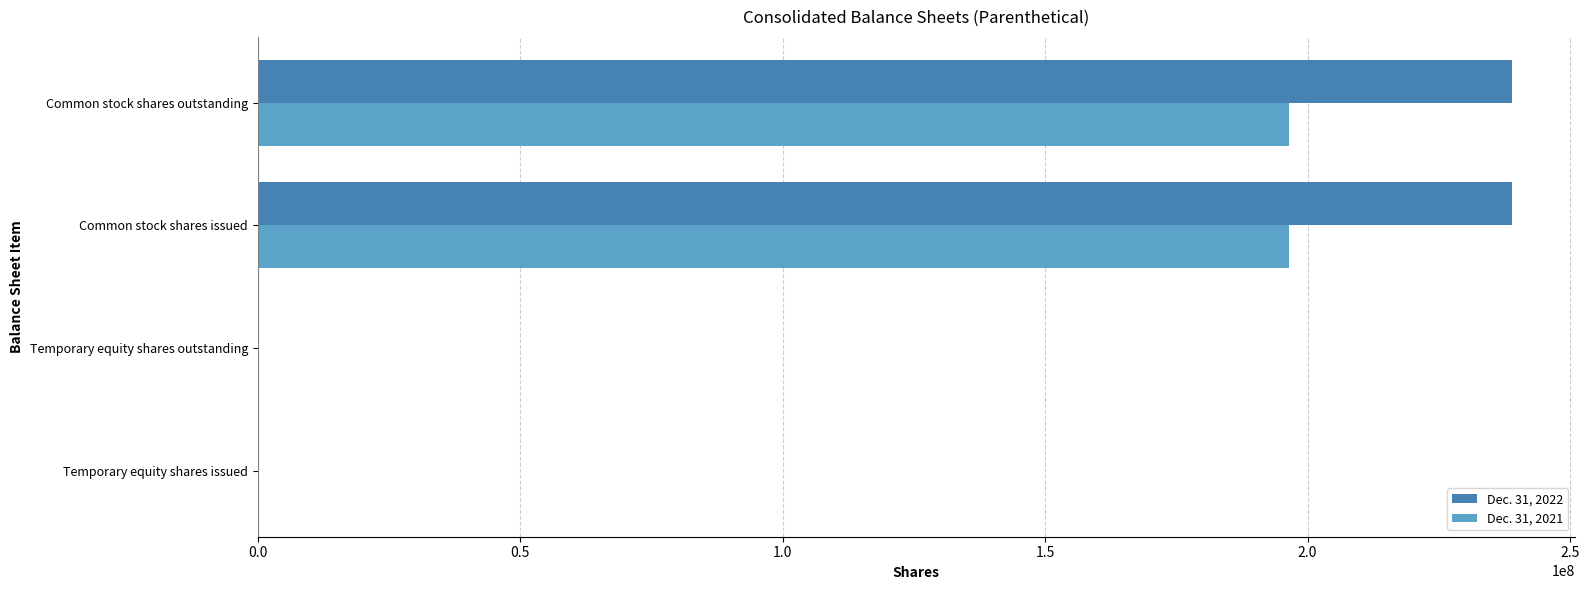

Is the value of Dec. 31, 2022 at Temporary equity shares outstanding greater than the value of Dec. 31, 2021 at Common stock shares outstanding?

No